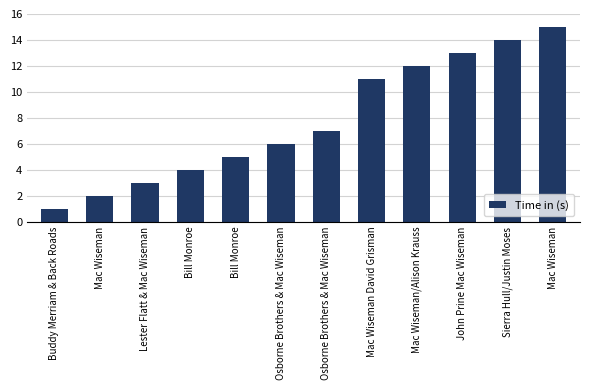

The value at Buddy Merriam & Back Roads is 2. True or false?

False